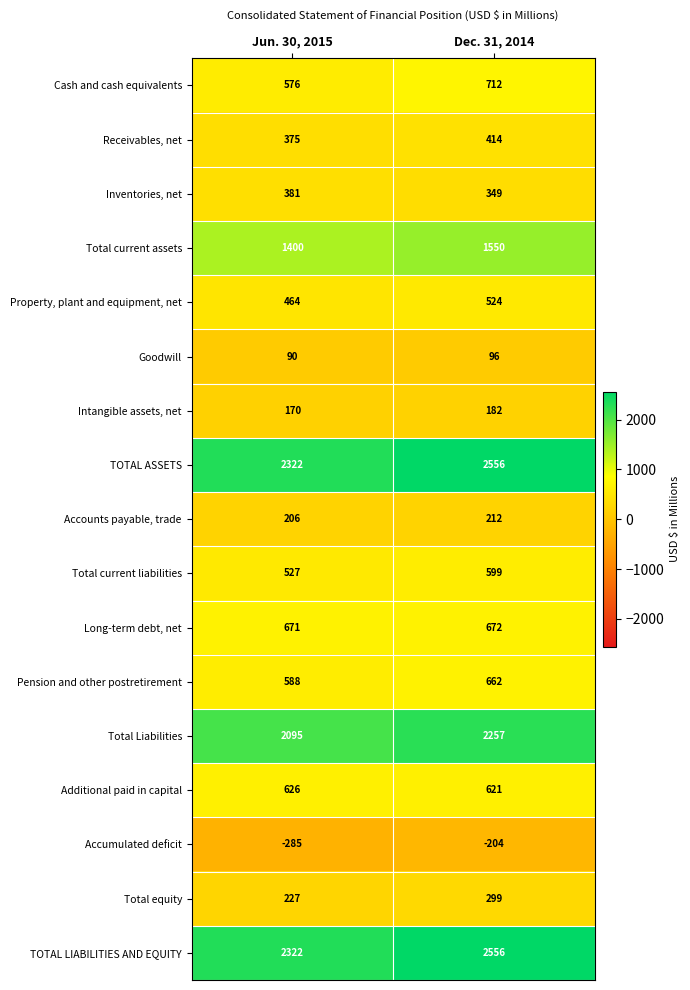

At which label is Receivables, net closest to 394?

Jun. 30, 2015